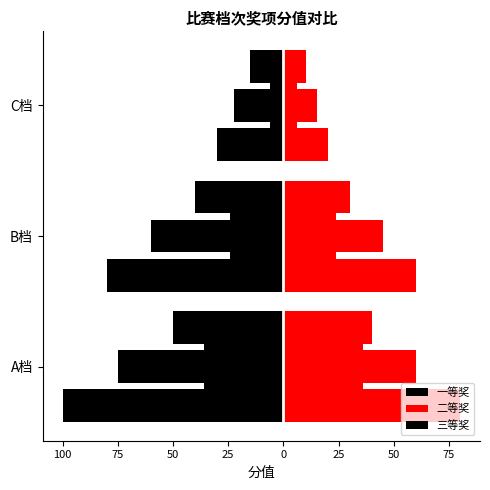

What is the difference between the maximum and minimum values in the 二等奖 series?

60